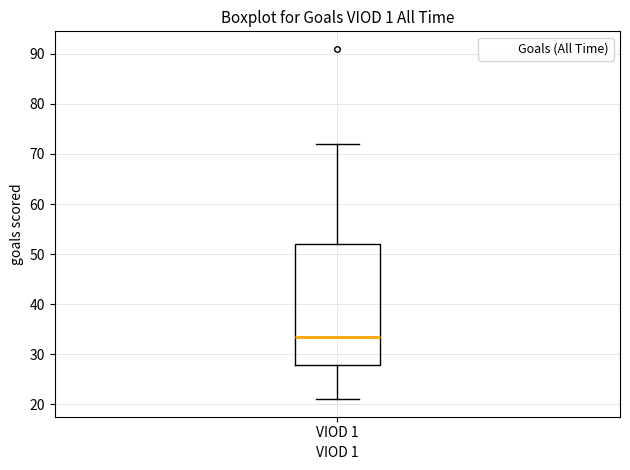

Transcribe this box plot: give where the median line is, the range the box spans, and where the two whiskers end, as read against the y-axis. The values are not printed on the chart, so give them approximately, as read against the axis.

median 34, box 28 to 52, whiskers 21 to 72